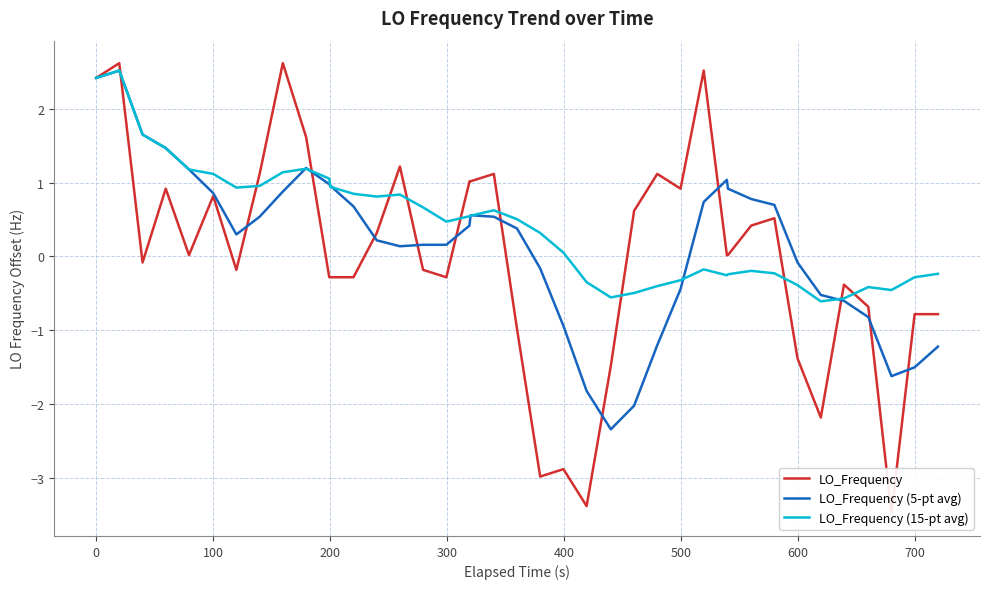

How many data points in LO_Frequency (5-pt avg) are less than 0?

14